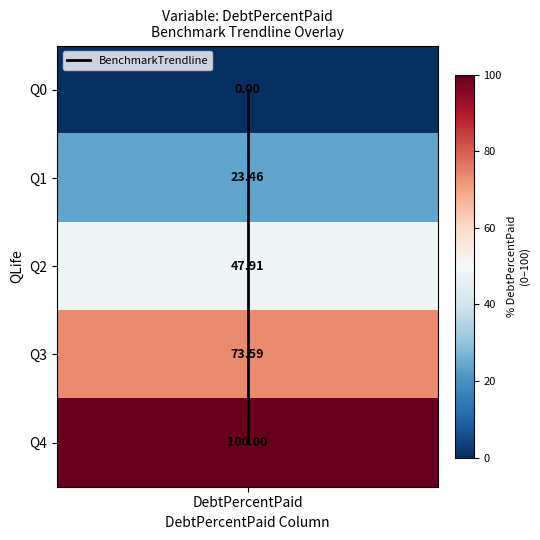

The chart shows a value of 0 at DebtPercentPaid. True or false?

True